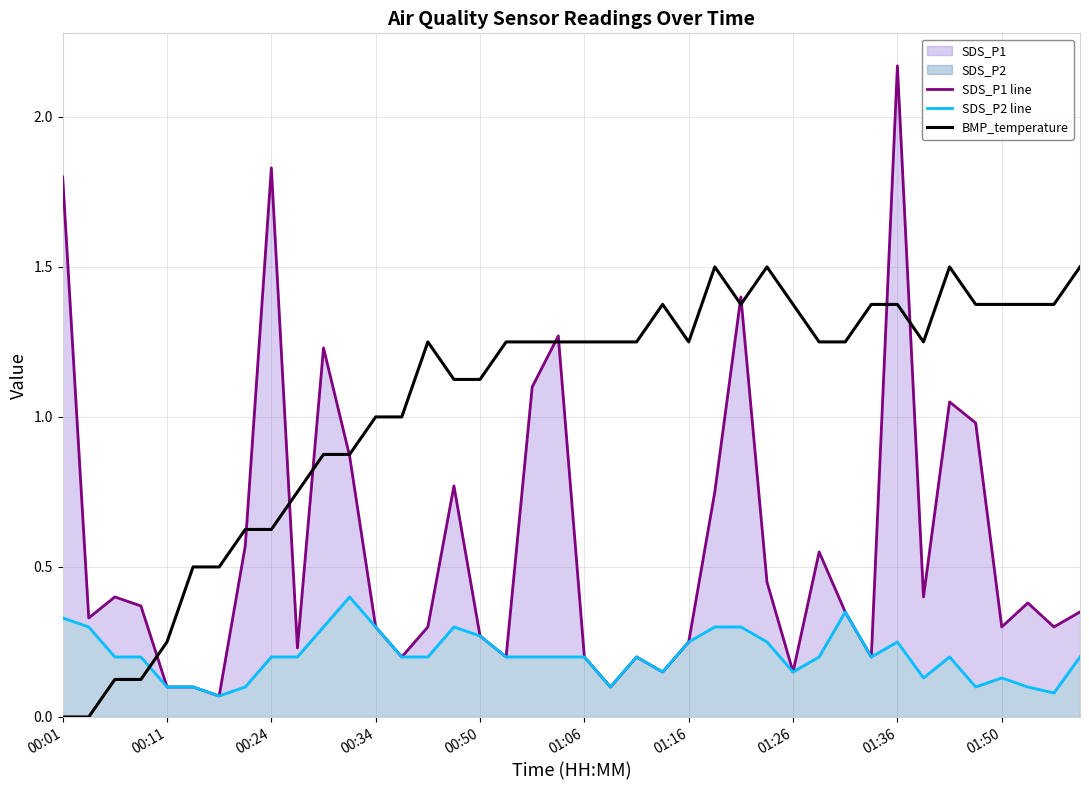

The BMP_temperature series shows 0.9 at 01:50. True or false?

False